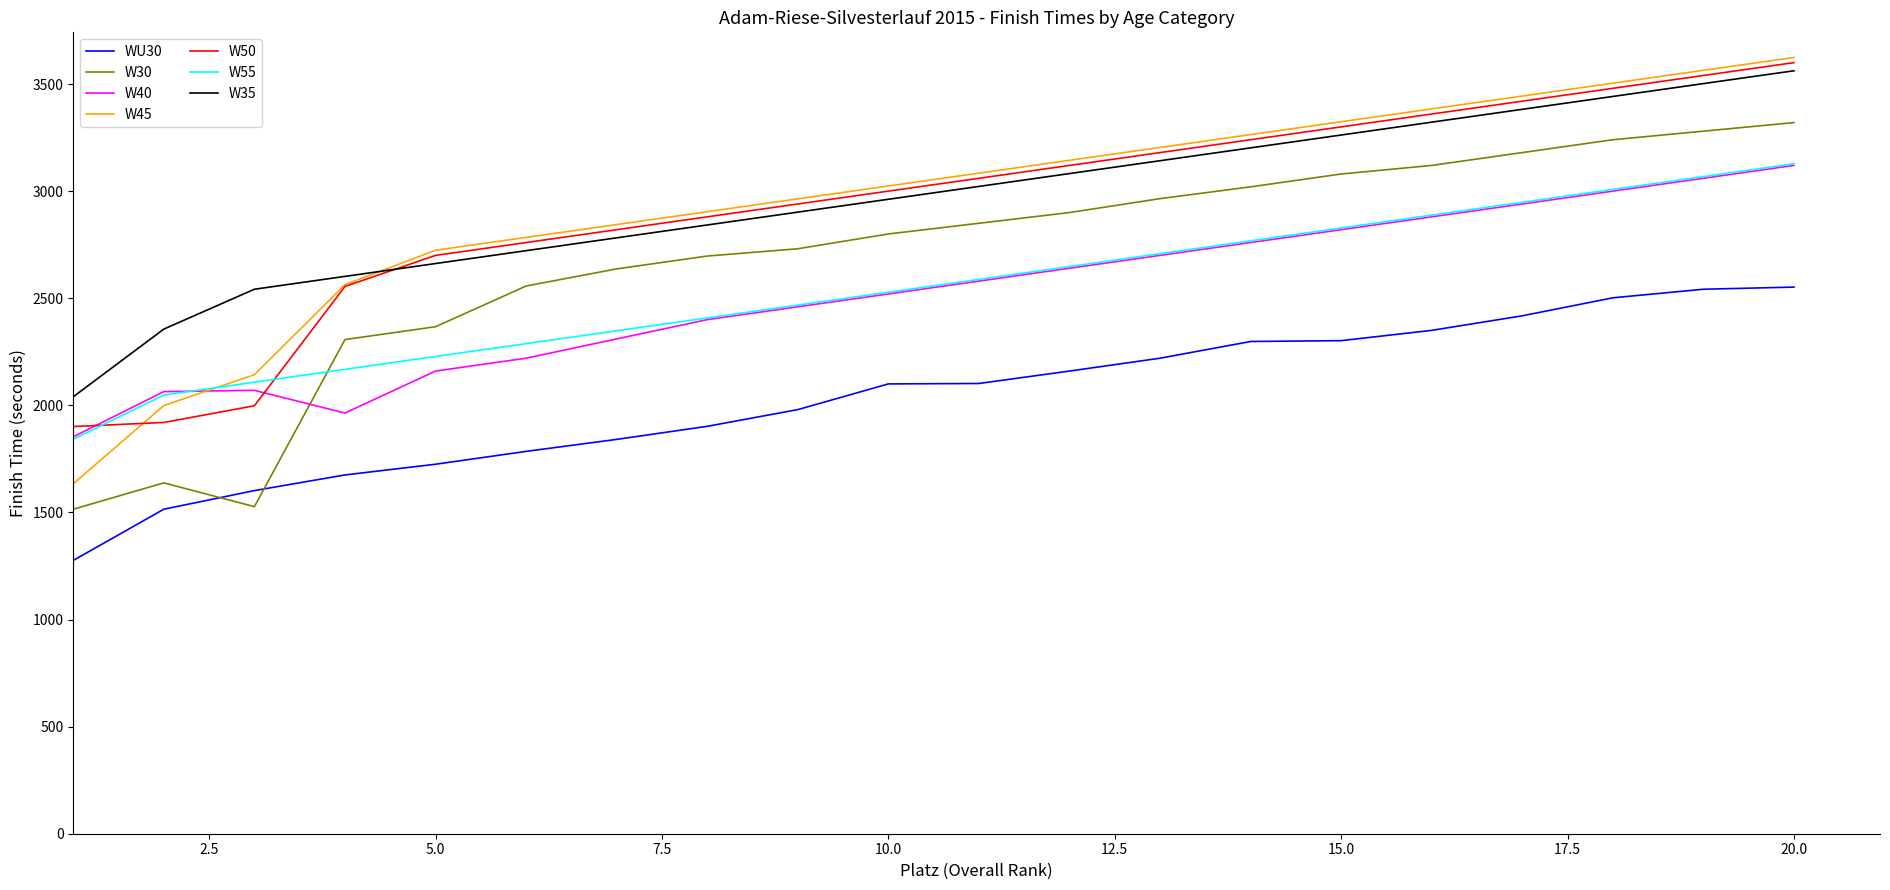

After their last crossing, which series has the higher values: W30 or W55?

W30